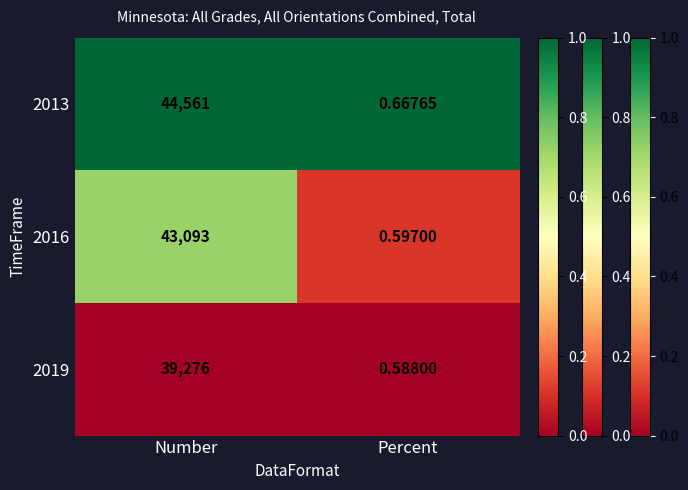

At which label does 2019 reach its minimum?

Percent